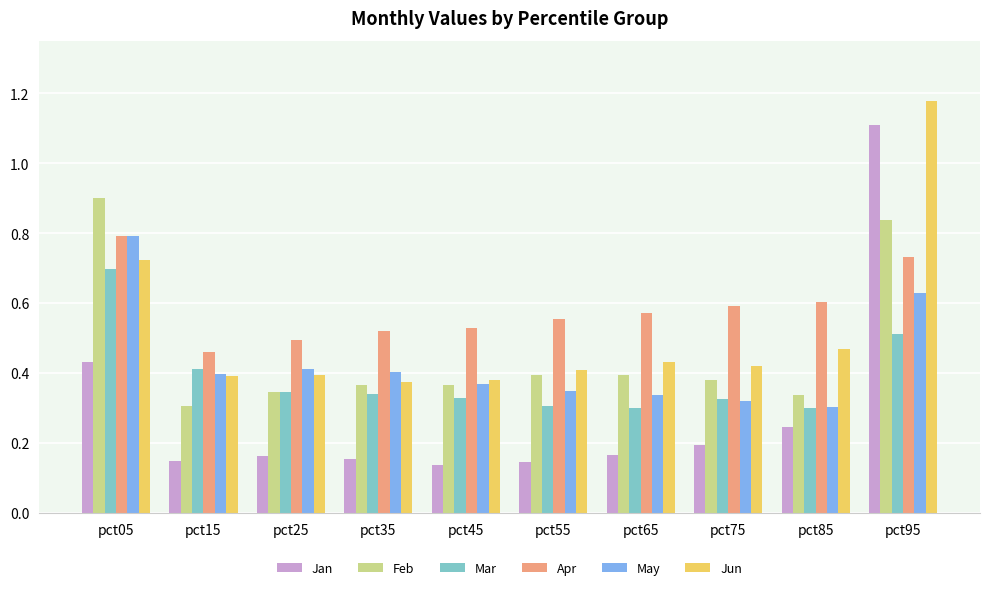

Is it true that Mar equals 0.5 at pct55?

False